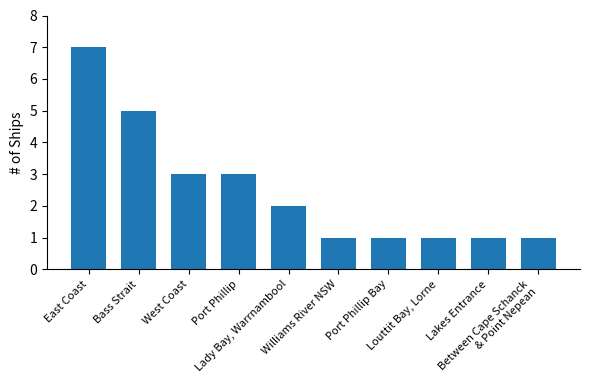

The value at West Coast is 3. True or false?

True